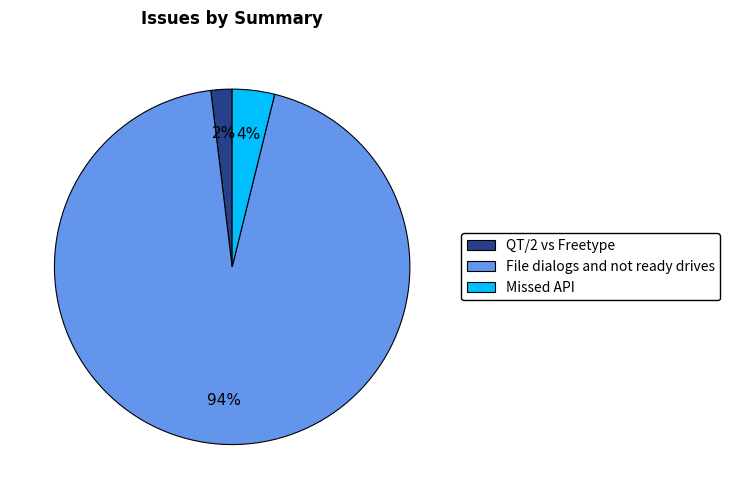

Is it true that File dialogs and not ready drives is 99% of the pie?

False